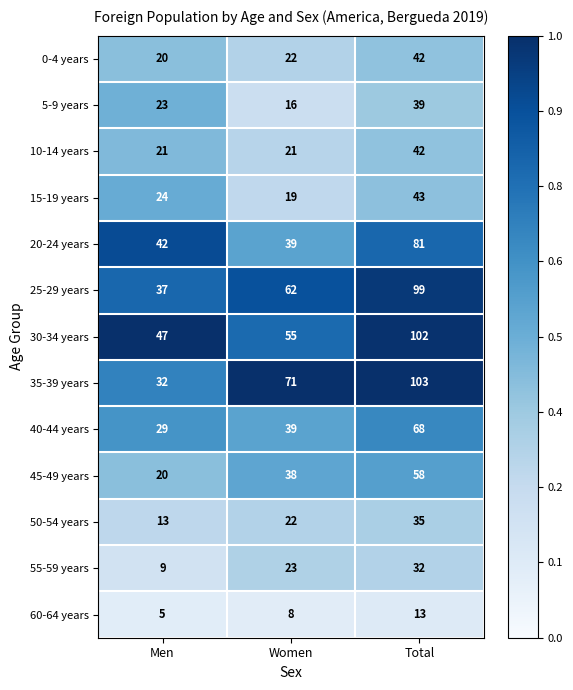

What is the smallest value displayed?

5